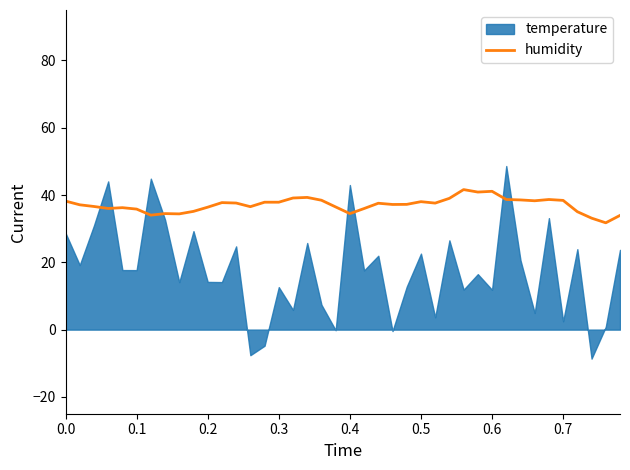

True or false: there are more than 1 points higher than both neighbors.

True